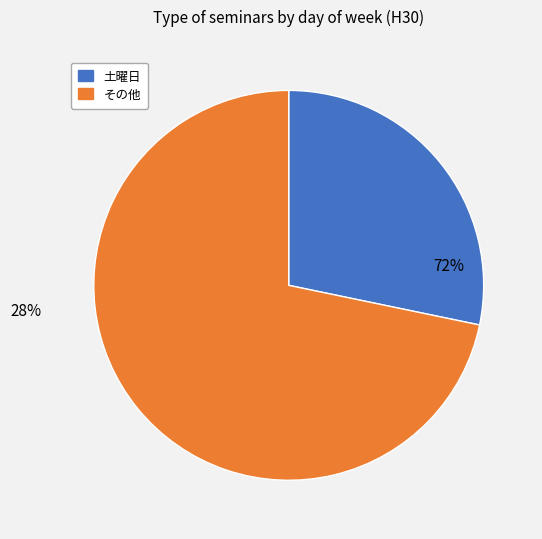

The 木曜日 slice represents 7% of the pie. True or false?

False